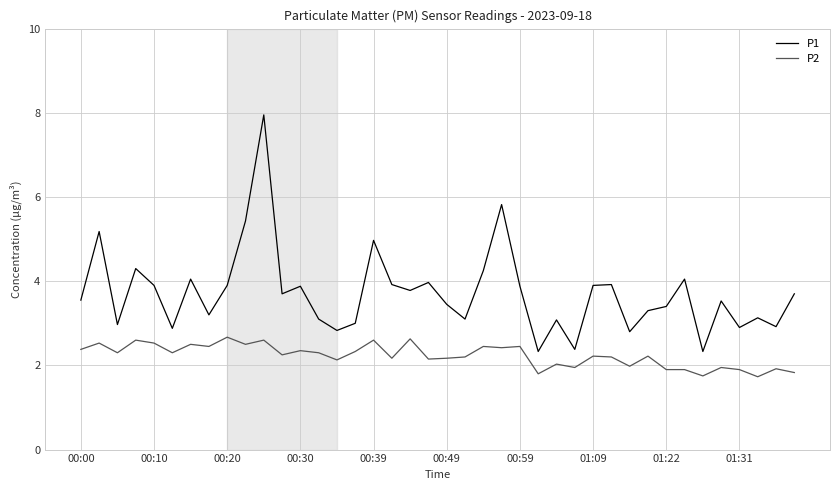

How many interior local peaks does the P1 series have?

13